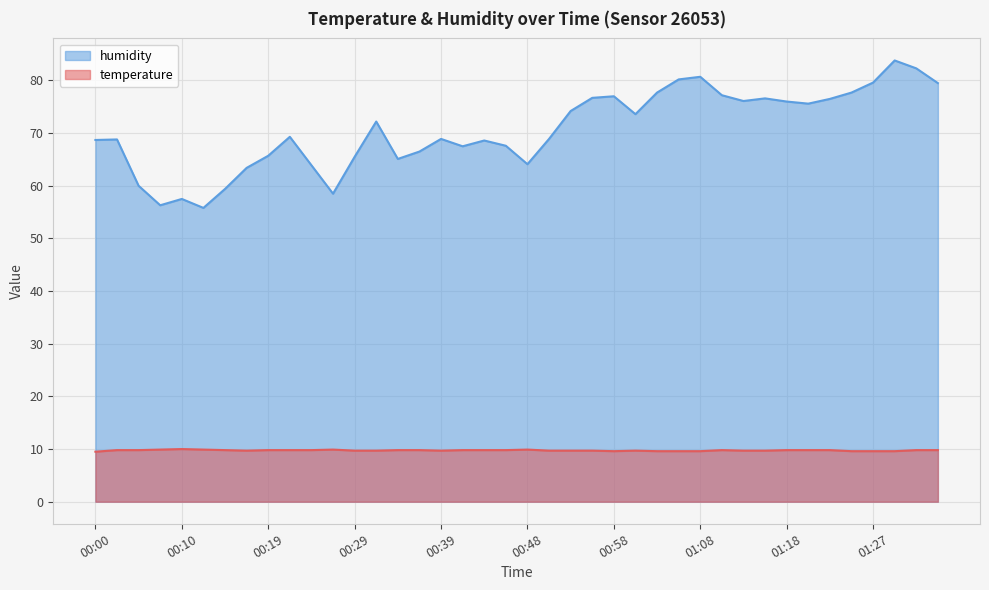

What is the difference between the maximum and minimum values in the temperature series?

0.5